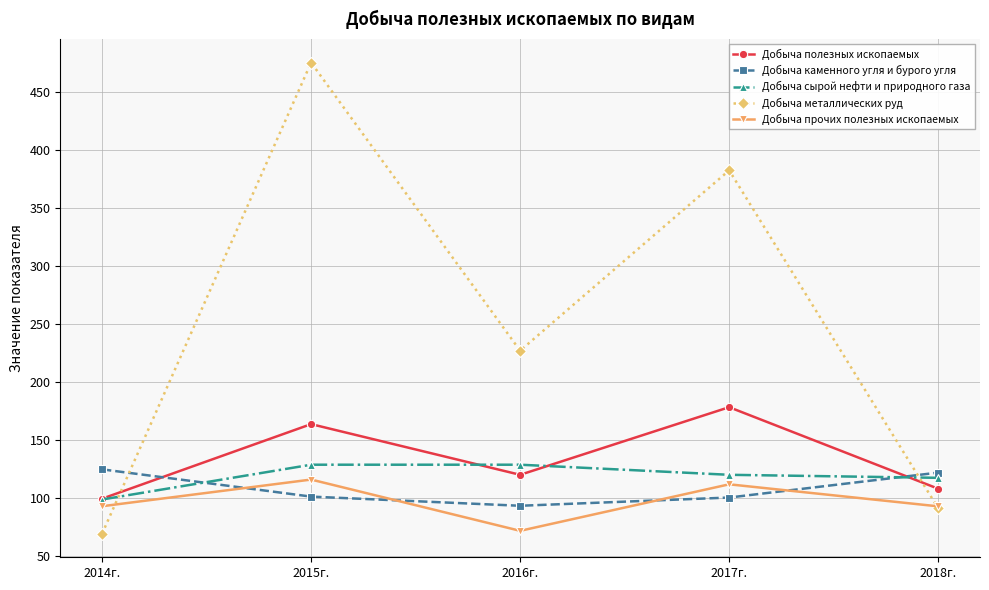

Which category has the highest value across all series?

2015г.